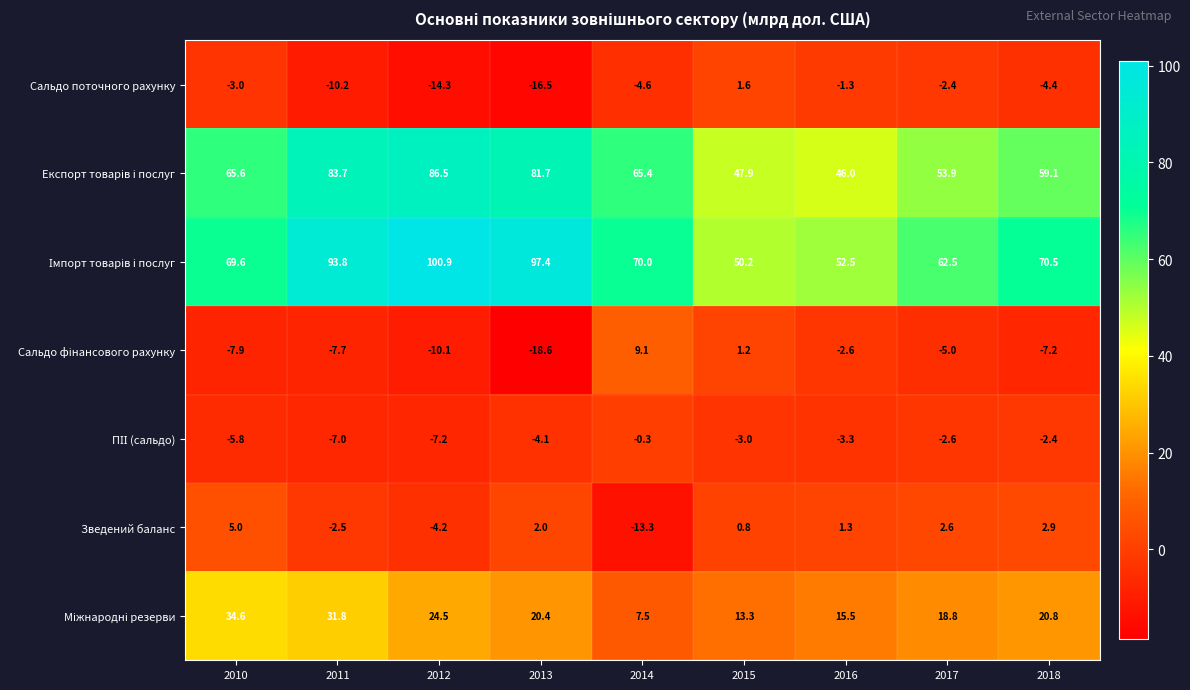

Rank the categories by Сальдо поточного рахунку value from highest to lowest.

2015, 2016, 2017, 2010, 2018, 2014, 2011, 2012, 2013